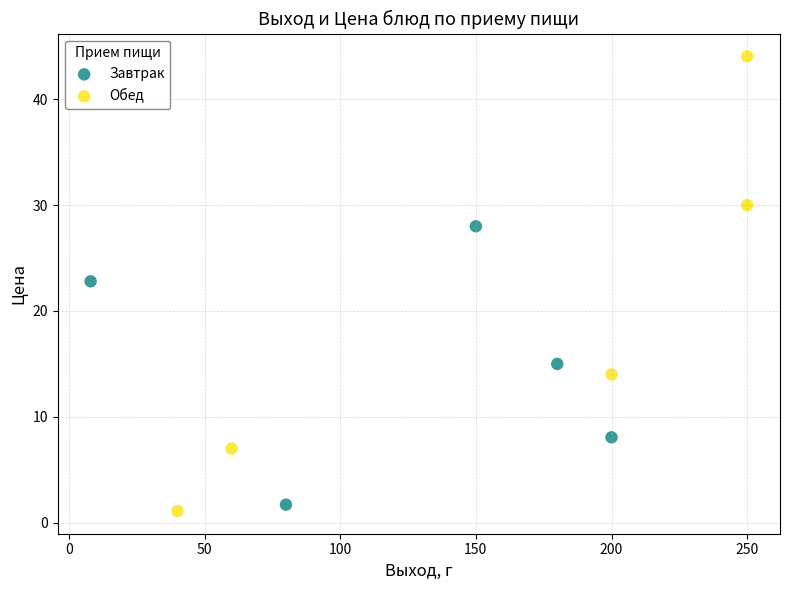

Which series reaches the maximum Y coordinate?

Обед